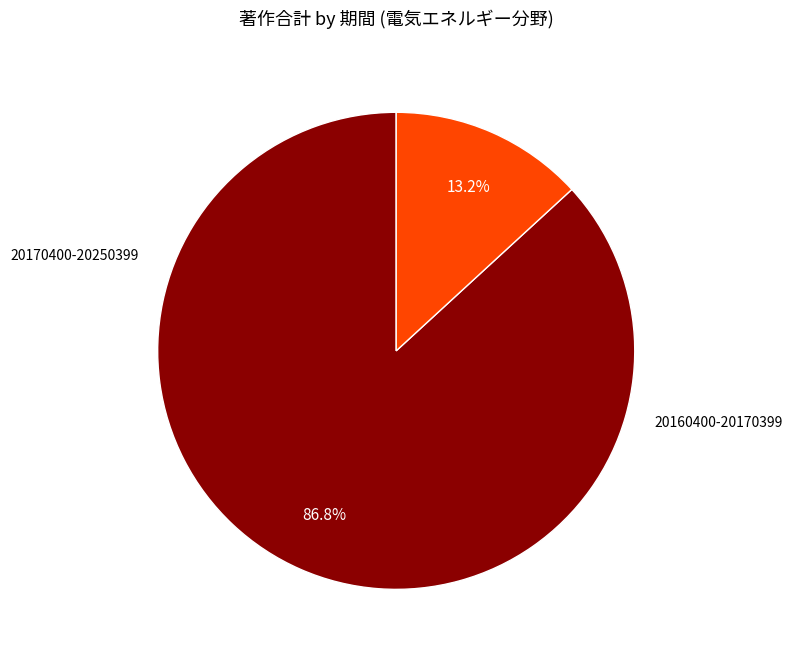

Is there any slice that represents more than half of the pie?

Yes